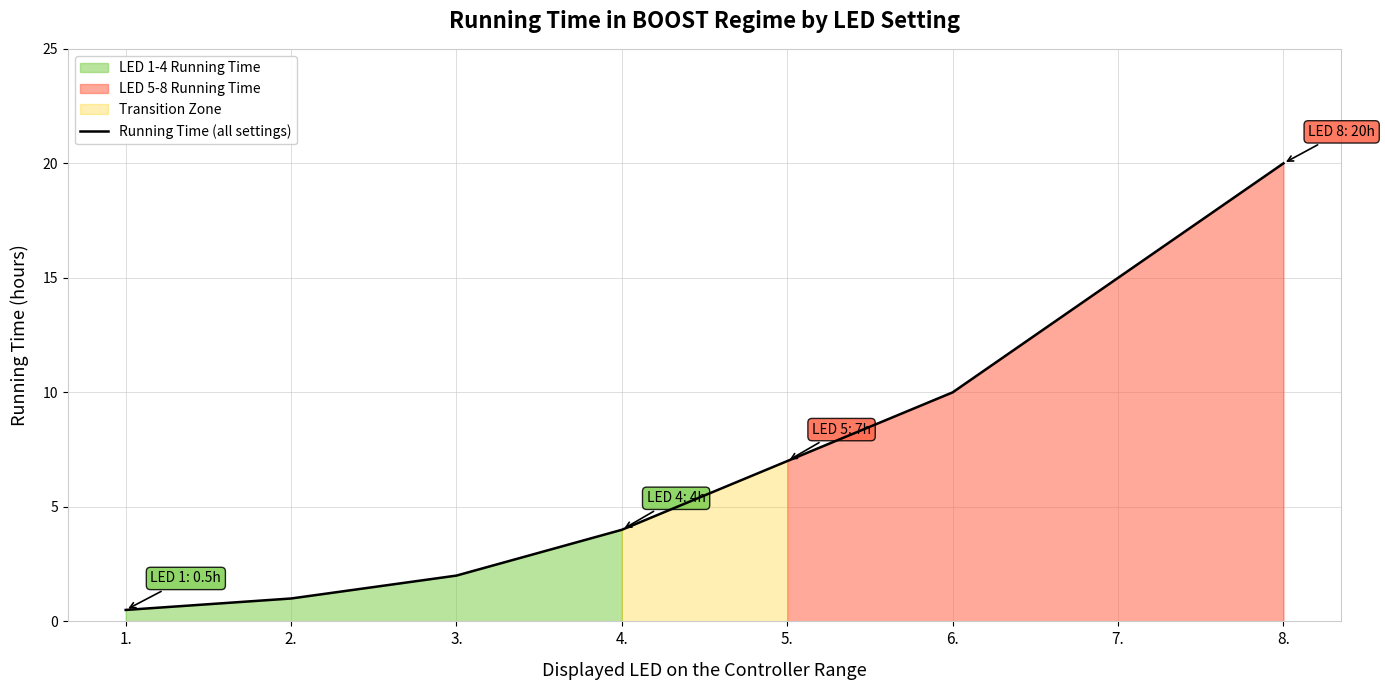

List the labels in order of value, smallest first.

1., 2., 3., 4., 5., 6., 7., 8.